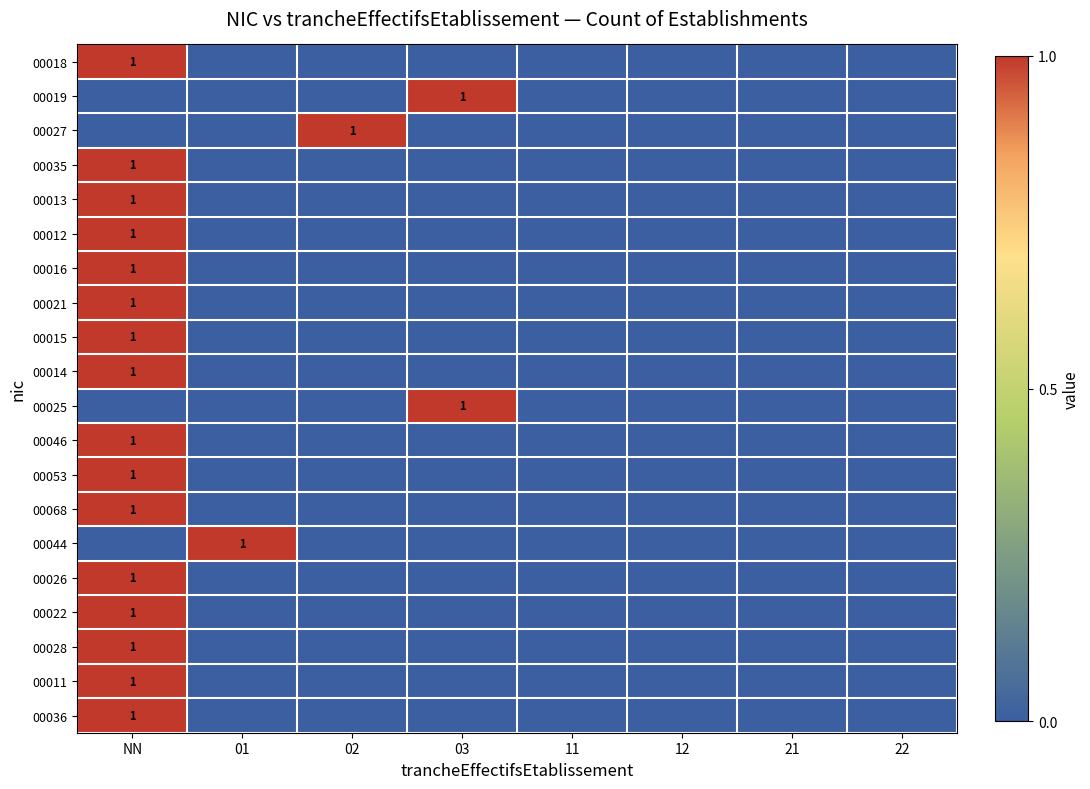

The 00027 series shows 1 at 02. True or false?

True